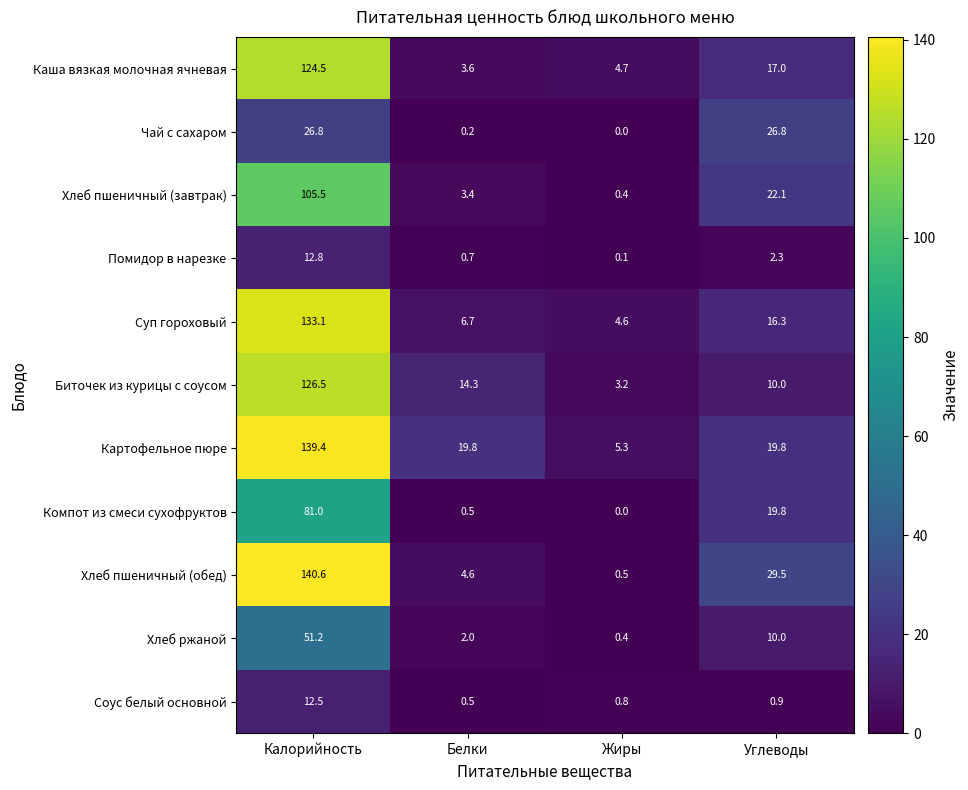

What is the sum of all Биточек из курицы с соусом values?

154.0